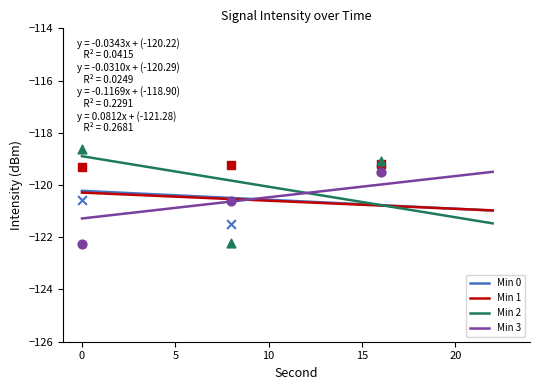

Which series has the widest spread of Y values?

Min 2